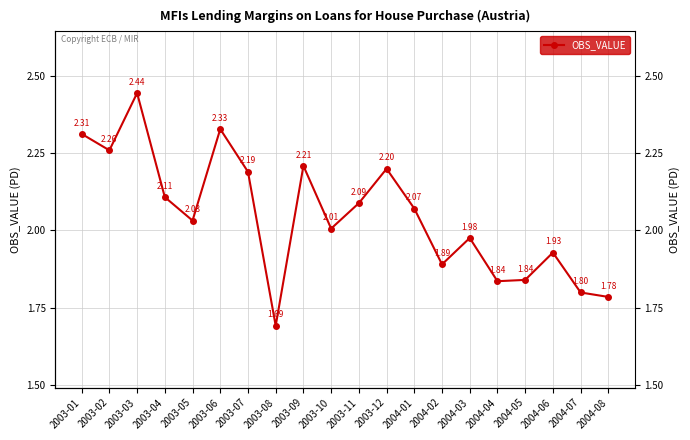

Reading right to left, extract all data points from this chart.

1.8	1.8	1.9	1.8	1.8	2.0	1.9	2.1	2.2	2.1	2.0	2.2	1.7	2.2	2.3	2.0	2.1	2.4	2.3	2.3